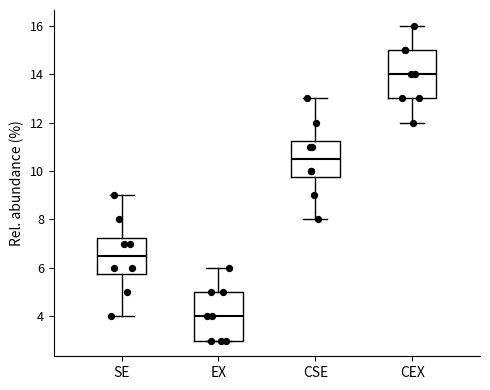

Reading left to right, transcribe this box plot: for each box, give where its median line is, the range the box spans, and where its two whiskers end, as read against the y-axis. The values are not printed on the chart, so give them approximately, as read against the axis.

SE: median 6.6, box 5.8 to 7.2, whiskers 4.0 to 9.0
EX: median 4.0, box 3.0 to 5.0, whiskers 3.0 to 6.0
CSE: median 10.6, box 9.8 to 11.2, whiskers 8.0 to 13.0
CEX: median 14.0, box 13.0 to 15.0, whiskers 12.0 to 16.0